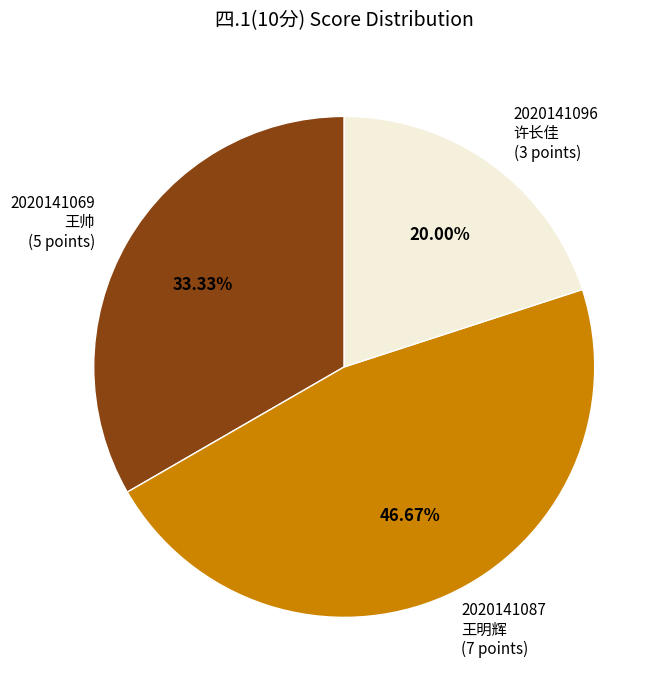

What is the smallest slice in the pie chart?

2020141096 许长佳